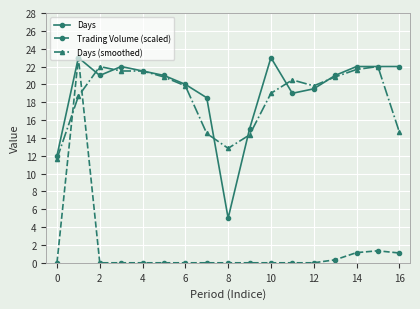

Which series has the largest range (max minus min)?

Trading Volume (scaled)